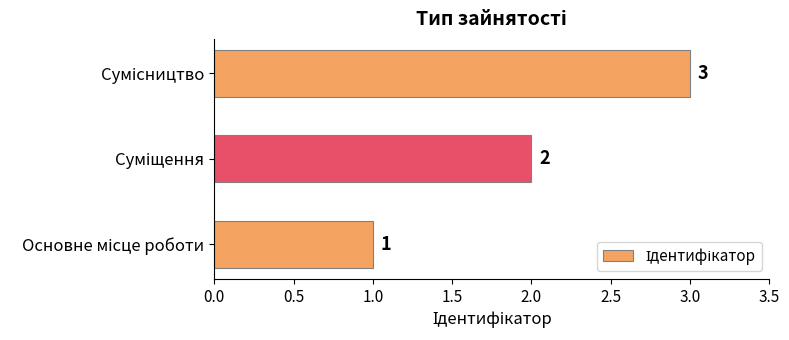

What is the average value?

2